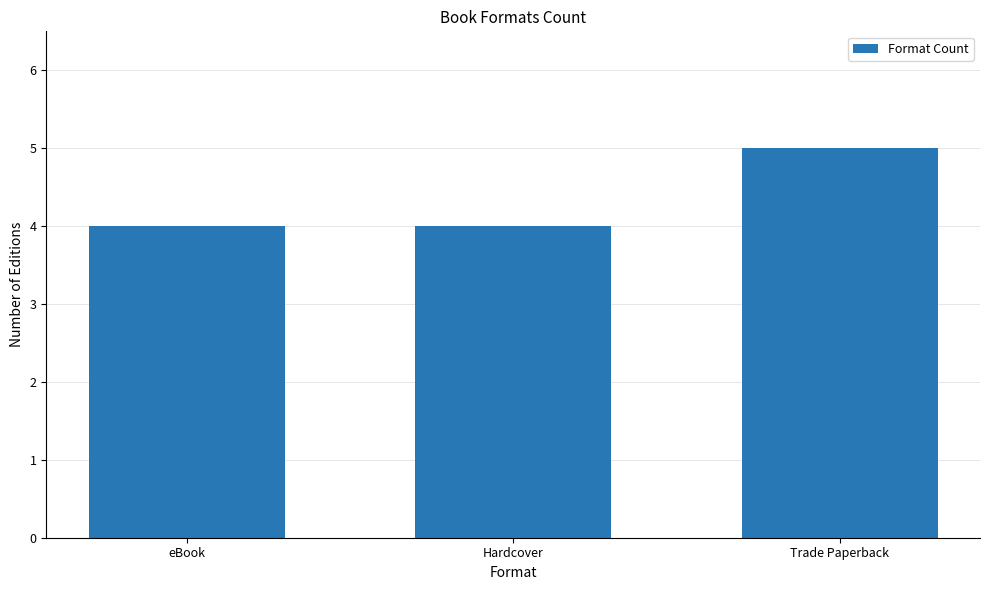

What is the sum of all values?

13